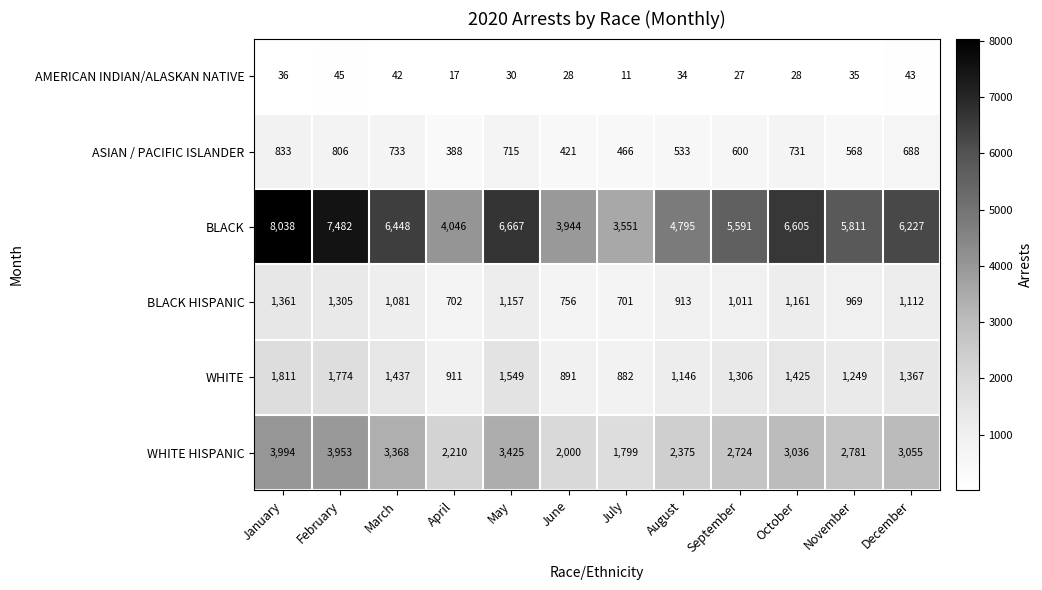

Read the BLACK value at December.

6227